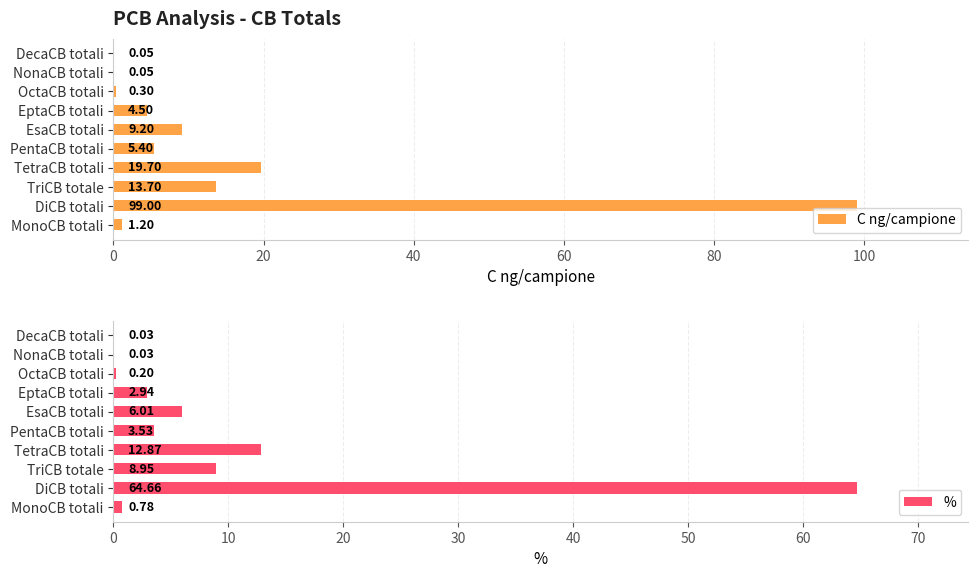

What is the average value of the % series?

10.0